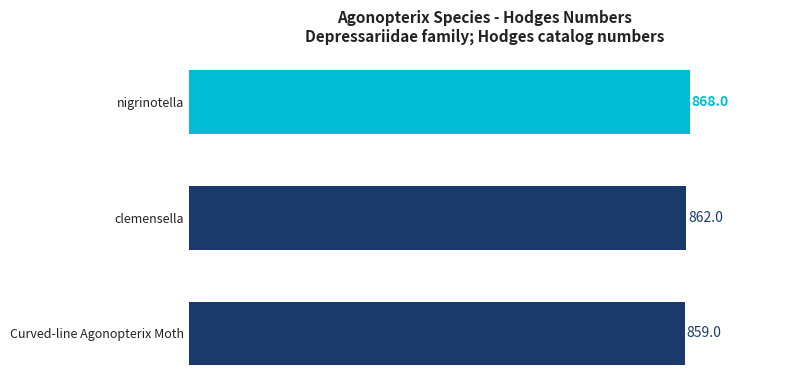

At which category does the chart reach its minimum across all series?

Curved-line Agonopterix Moth